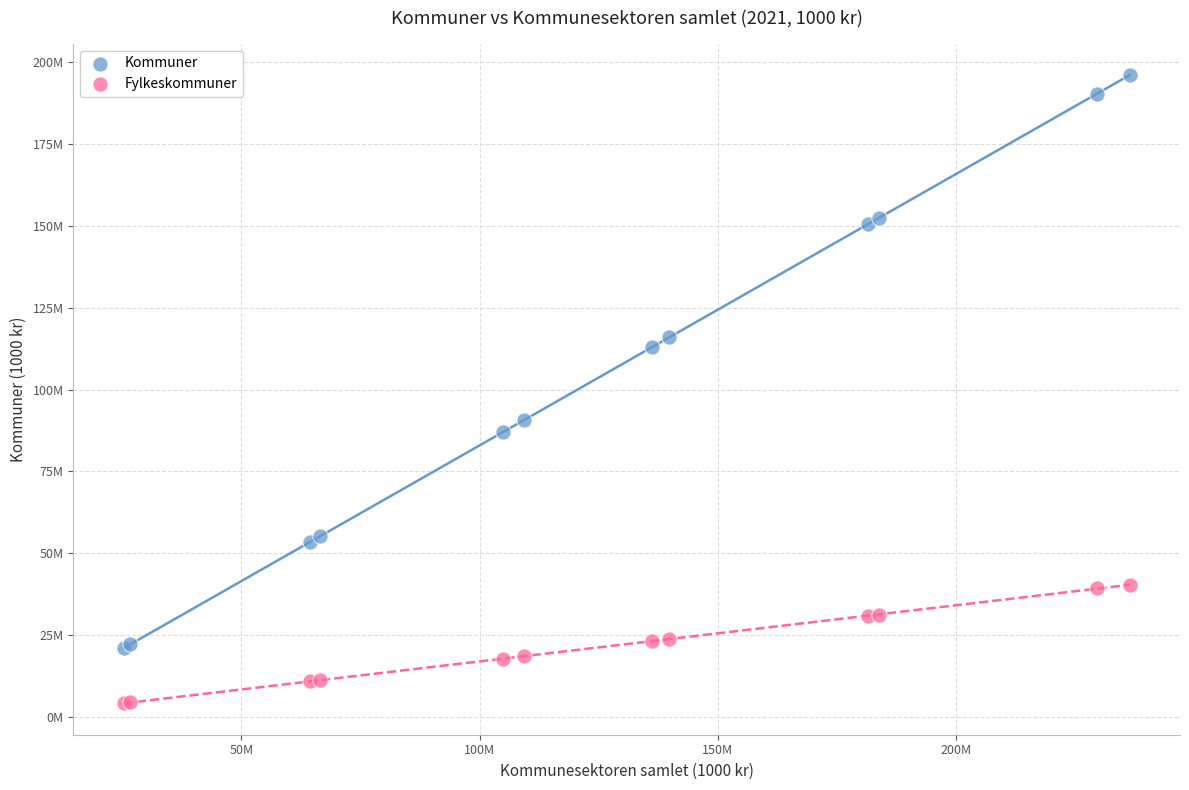

What are all the series names shown in the legend?

Kommuner, Fylkeskommuner